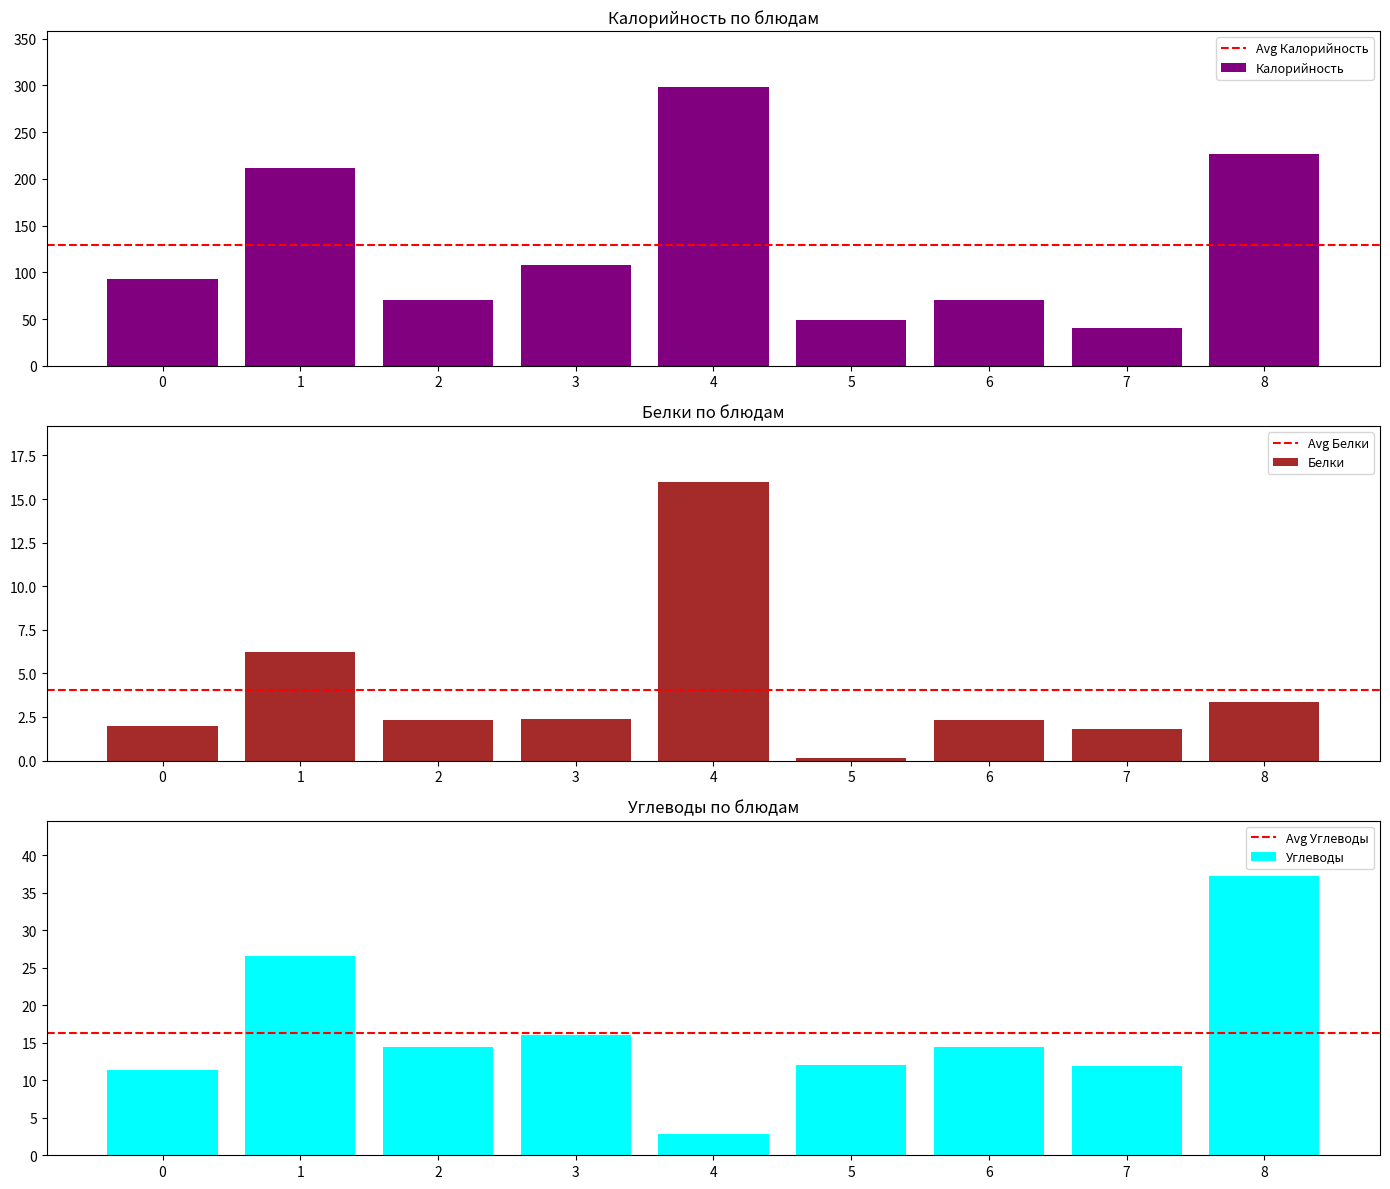

How many bars are there in total?

27